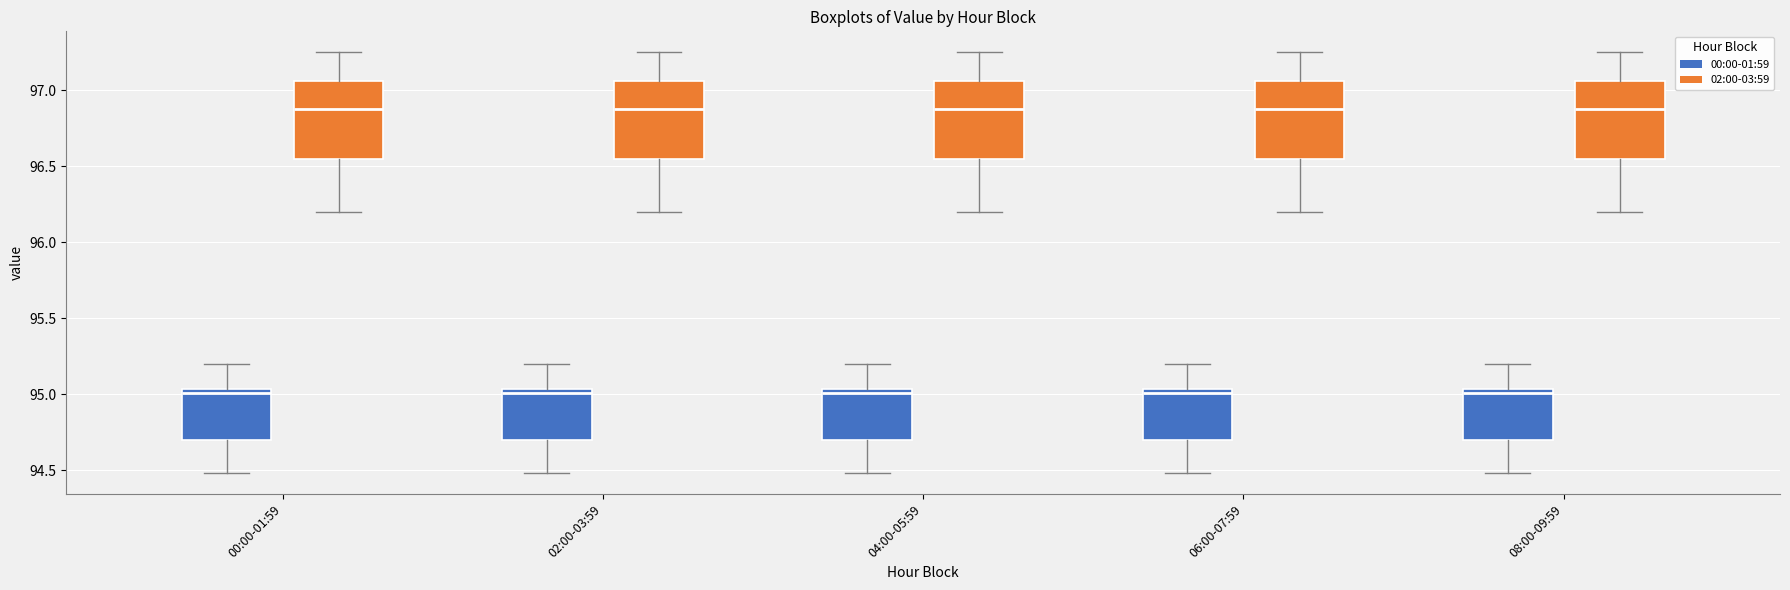

Reading left to right, transcribe this box plot: for each box, give where its median line is, the range the box spans, and where its two whiskers end, as read against the y-axis. The values are not printed on the chart, so give them approximately, as read against the axis.

00:00-01:59 (00:00-01:59): median 95.00, box 94.70 to 95.05, whiskers 94.50 to 95.20
00:00-01:59 (02:00-03:59): median 96.90, box 96.55 to 97.05, whiskers 96.20 to 97.25
02:00-03:59 (00:00-01:59): median 95.00, box 94.70 to 95.05, whiskers 94.50 to 95.20
02:00-03:59 (02:00-03:59): median 96.90, box 96.55 to 97.05, whiskers 96.20 to 97.25
04:00-05:59 (00:00-01:59): median 95.00, box 94.70 to 95.05, whiskers 94.50 to 95.20
04:00-05:59 (02:00-03:59): median 96.90, box 96.55 to 97.05, whiskers 96.20 to 97.25
06:00-07:59 (00:00-01:59): median 95.00, box 94.70 to 95.05, whiskers 94.50 to 95.20
06:00-07:59 (02:00-03:59): median 96.90, box 96.55 to 97.05, whiskers 96.20 to 97.25
08:00-09:59 (00:00-01:59): median 95.00, box 94.70 to 95.05, whiskers 94.50 to 95.20
08:00-09:59 (02:00-03:59): median 96.90, box 96.55 to 97.05, whiskers 96.20 to 97.25